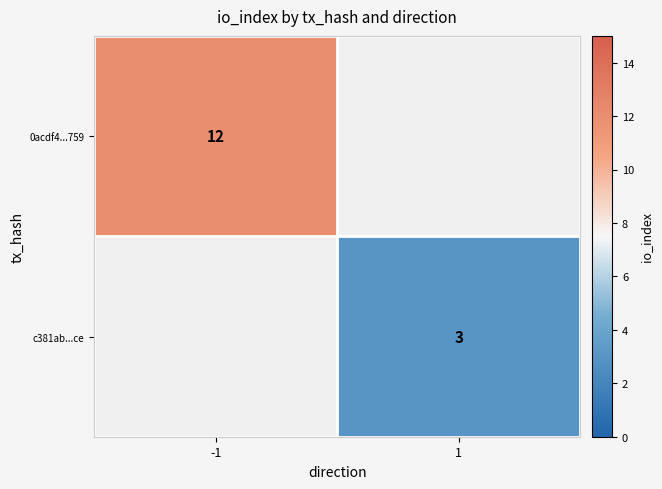

True or false: 0acdf4...759 has a value of 12 at -1.

True